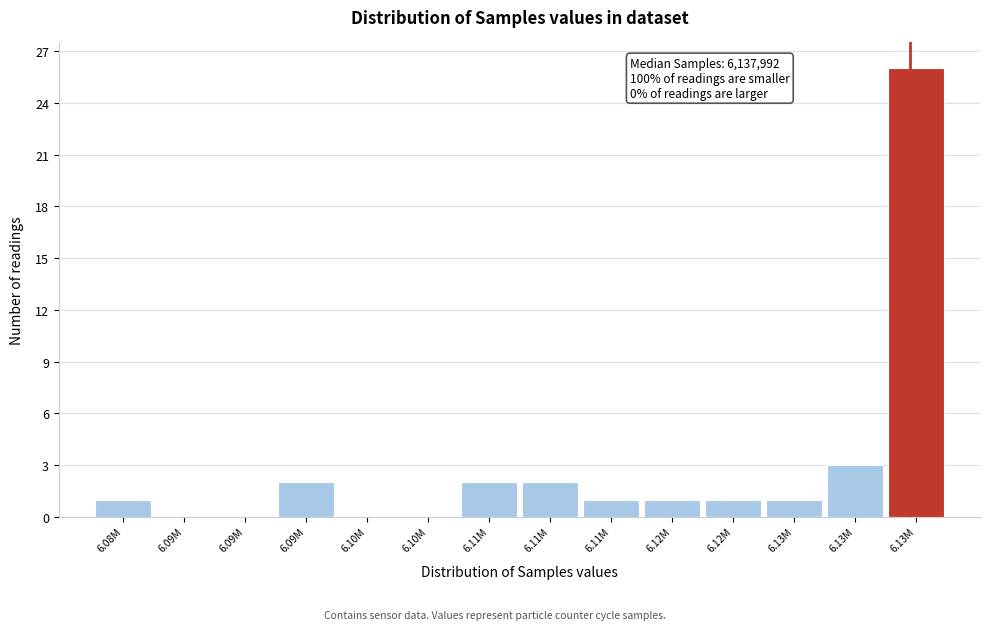

Are the bars horizontal?

No